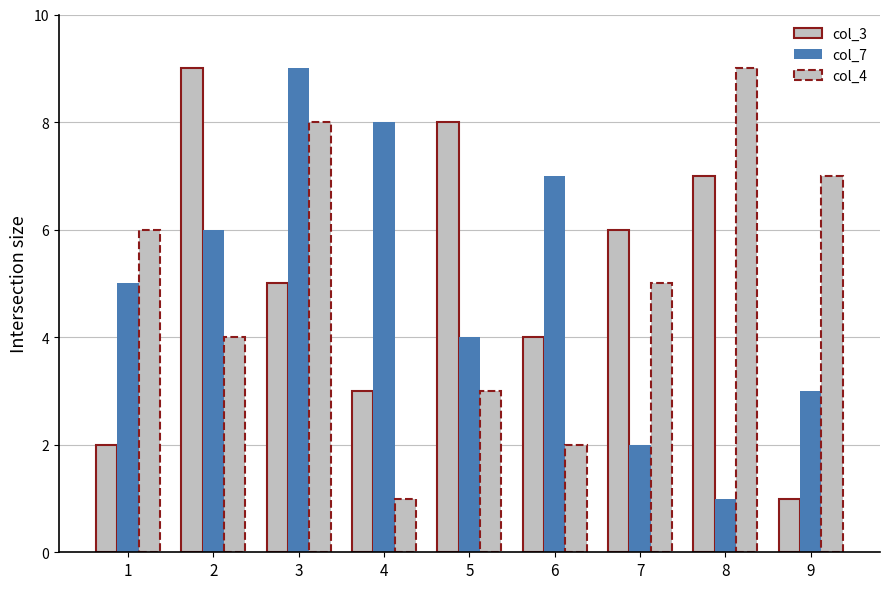

At how many categories does at least one series exceed 8?

3